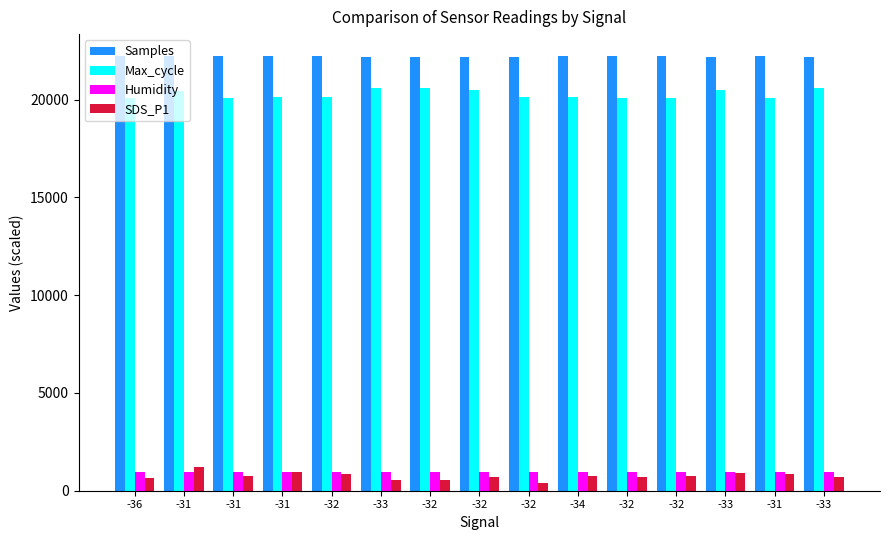

Which series has the largest total across all categories?

Samples